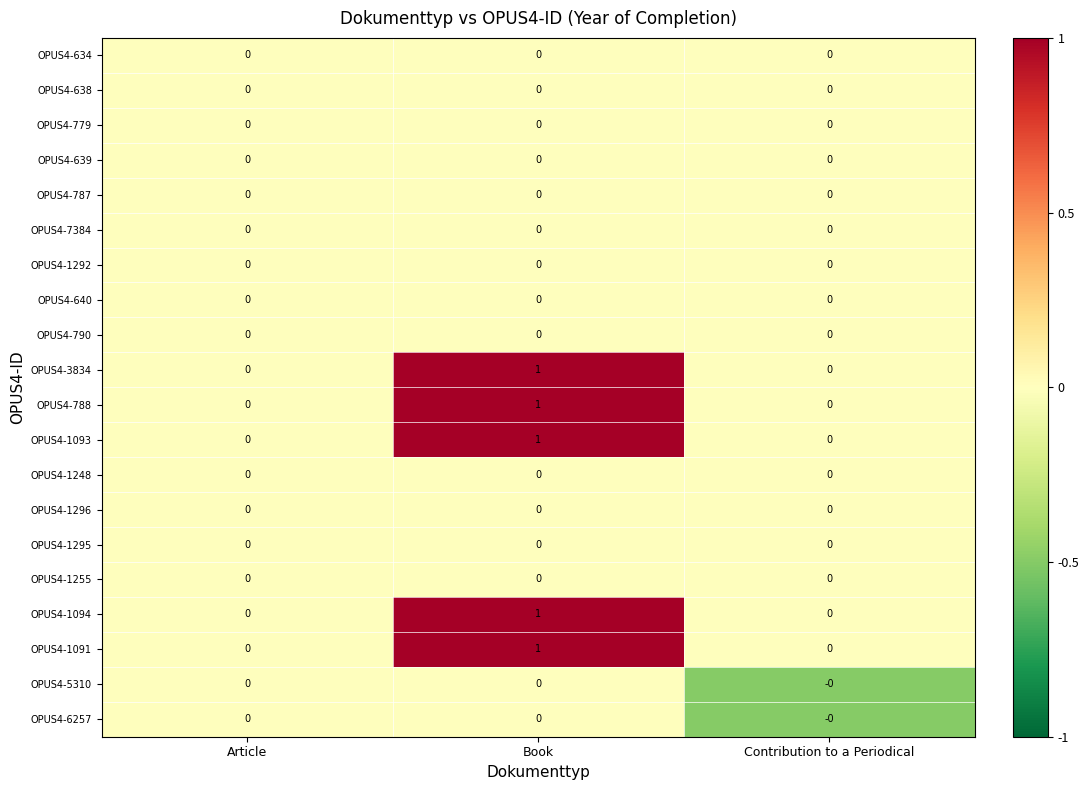

The value of OPUS4-787 at Contribution to a Periodical is 0. True or false?

True